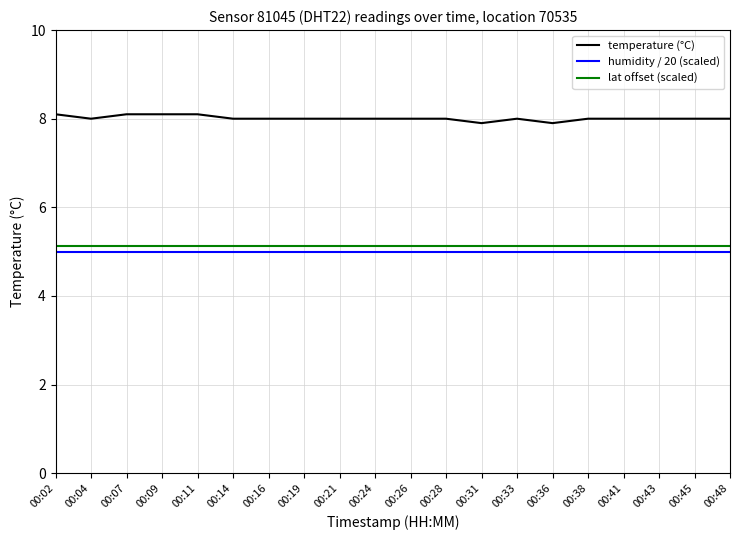

What is the minimum value shown in the chart?

5.0